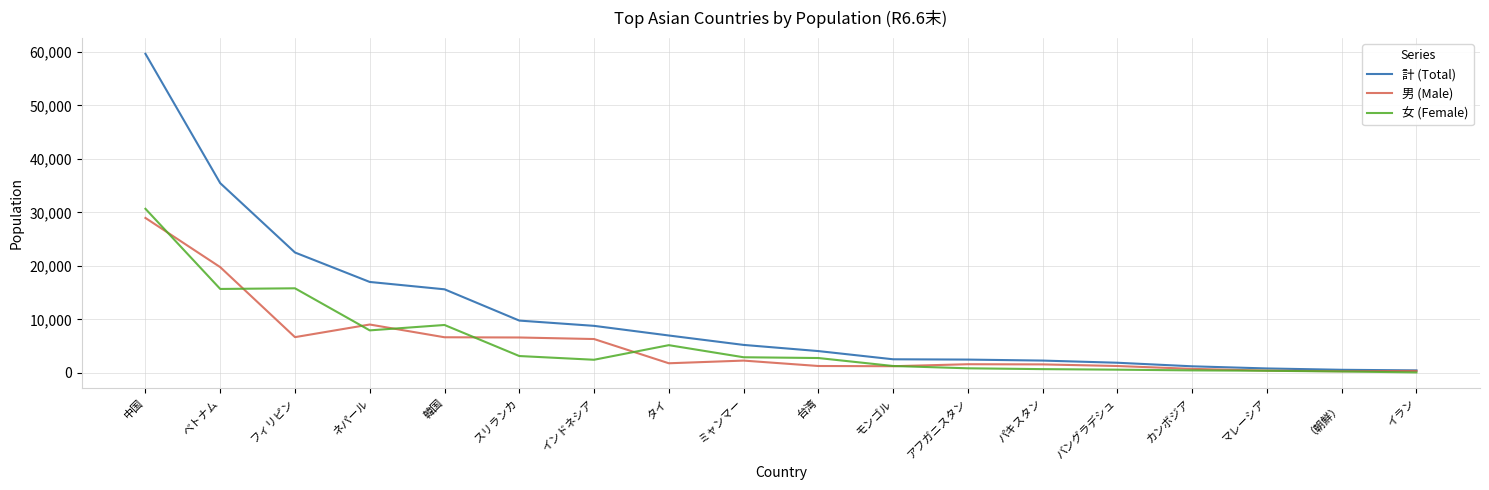

What is the difference between the highest and lowest values at ベトナム?

19767